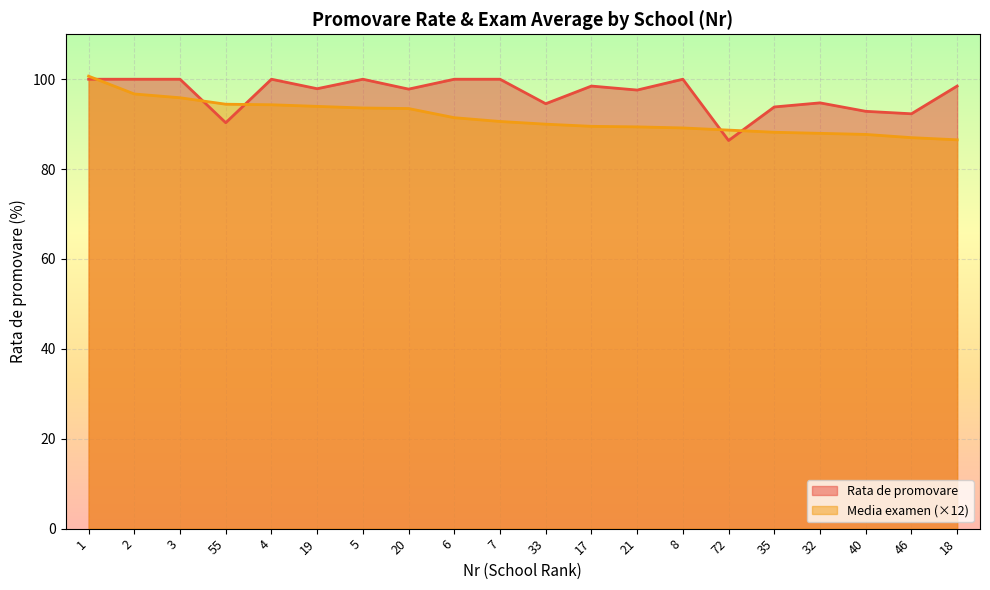

What is the minimum value shown in the chart?

86.4